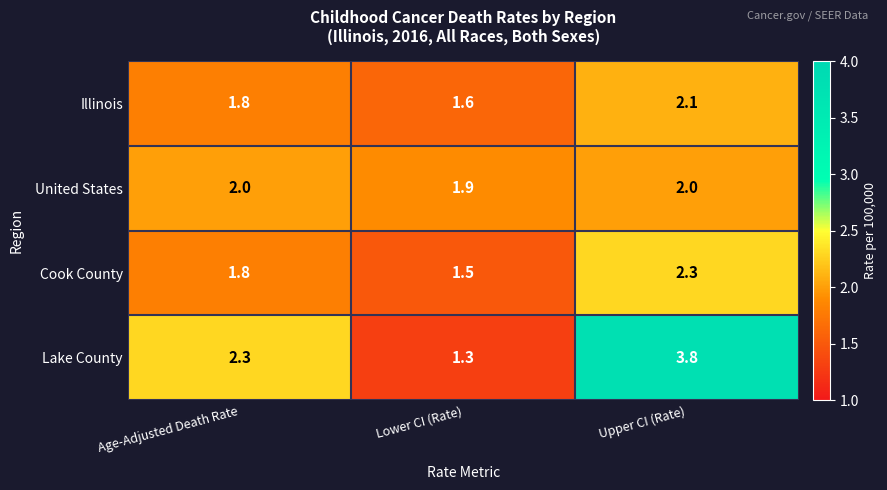

What is the difference between the maximum and minimum values in the Lake County series?

2.5